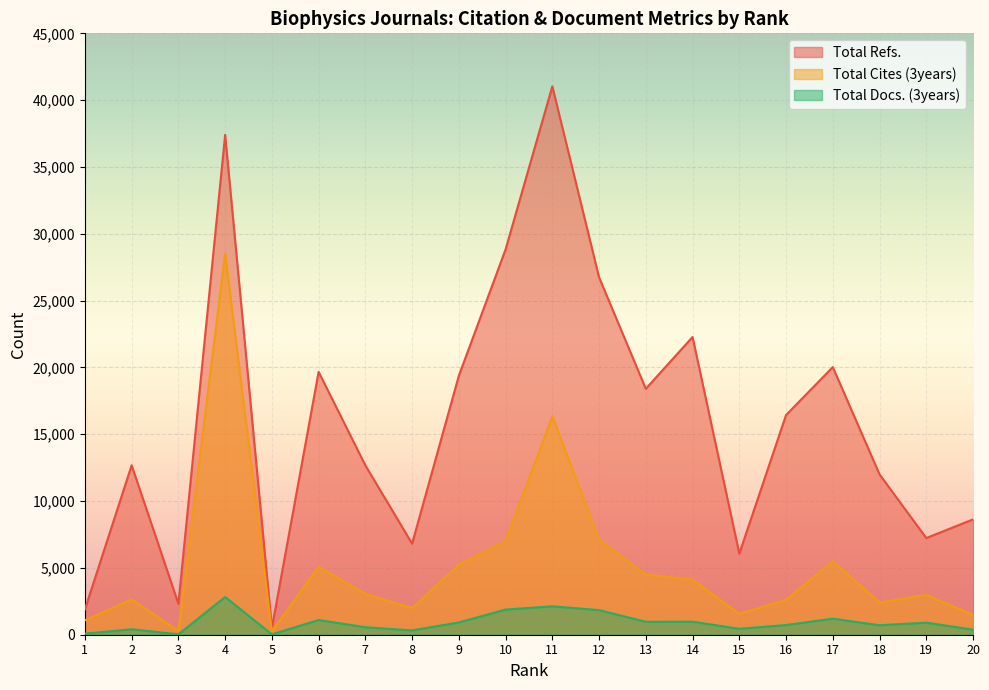

What is the average value of the Total Refs. series?

16050